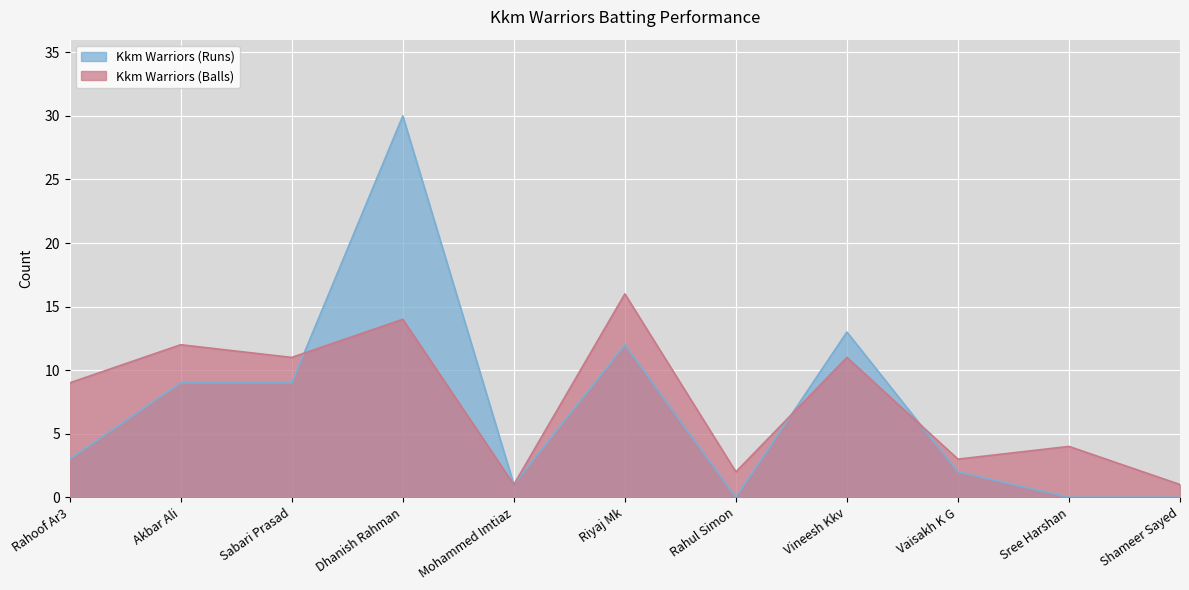

True or false: Kkm Warriors (Runs) has more than 0 interior local peaks.

True